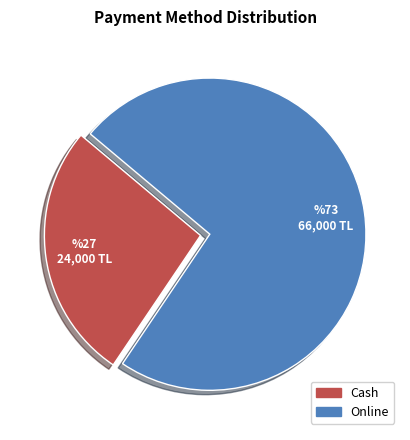

What is the smallest slice in the pie chart?

Cash